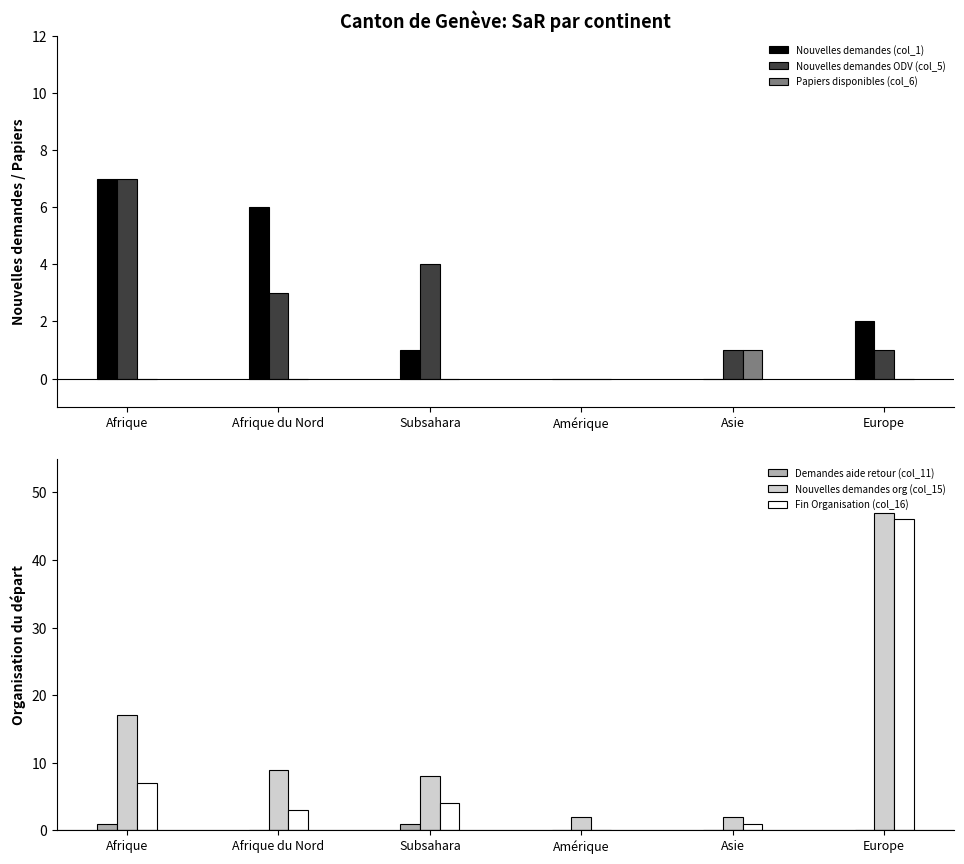

How many groups of bars are there?

6